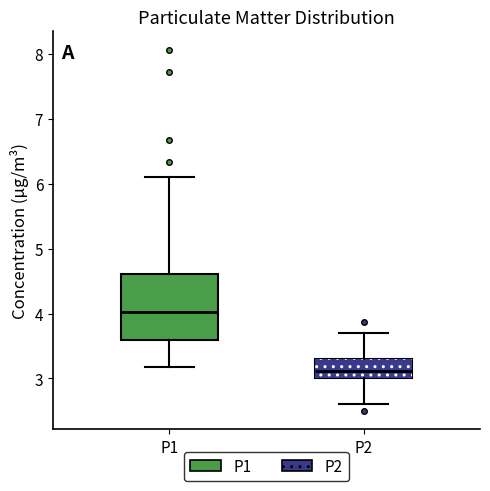

Where does the median line of the box for P2 sit on the y-axis? The values are not printed on the chart, so give them approximately, as read against the axis.

3.1